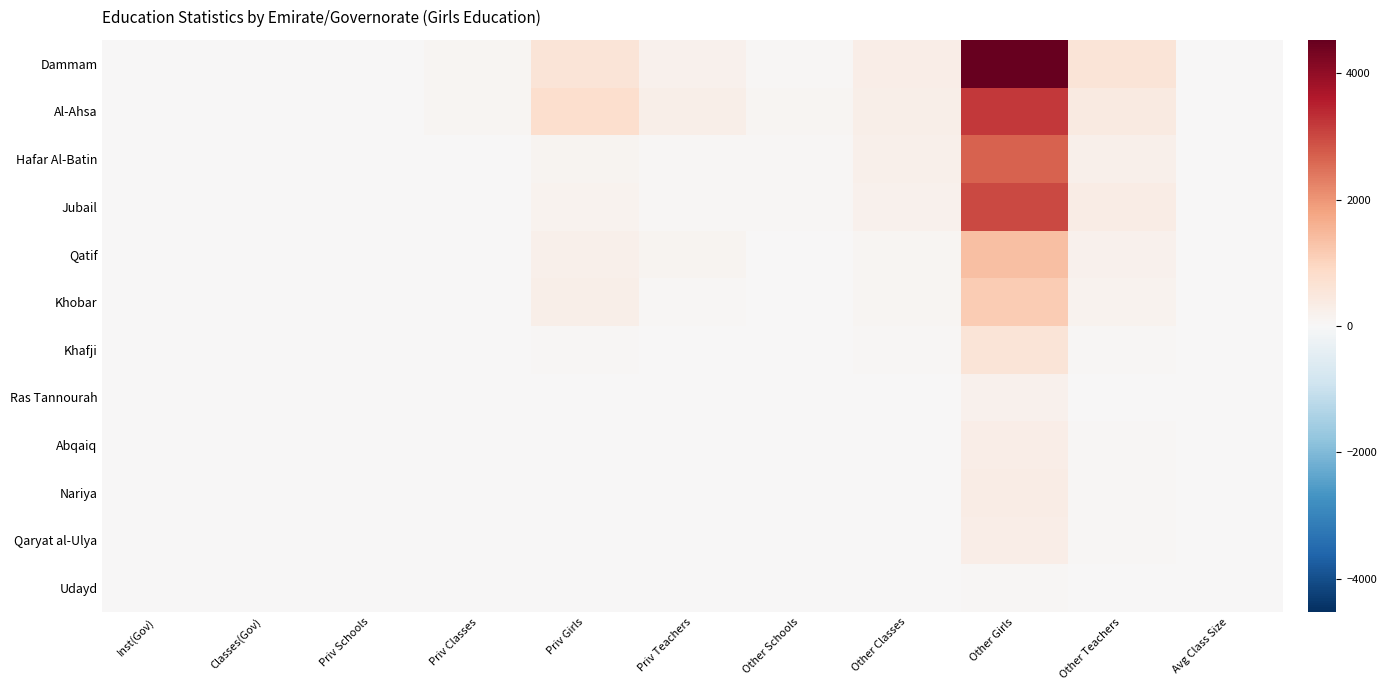

Reading left to right, what are all the values shown in this chart?

Dammam: Inst(Gov)=0.0	Classes(Gov)=0.0	Priv Schools=18.0	Priv Classes=94.0	Priv Girls=580.0	Priv Teachers=205.0	Other Schools=65.0	Other Classes=306.0	Other Girls=4527.0	Other Teachers=583.0	Avg Class Size=14.8
Al-Ahsa: Inst(Gov)=0.0	Classes(Gov)=0.0	Priv Schools=22.0	Priv Classes=102.0	Priv Girls=748.0	Priv Teachers=275.0	Other Schools=106.0	Other Classes=273.0	Other Girls=3212.0	Other Teachers=401.0	Avg Class Size=11.8
Hafar Al-Batin: Inst(Gov)=0.0	Classes(Gov)=0.0	Priv Schools=7.0	Priv Classes=25.0	Priv Girls=121.0	Priv Teachers=44.0	Other Schools=56.0	Other Classes=214.0	Other Girls=2679.0	Other Teachers=222.0	Avg Class Size=12.5
Jubail: Inst(Gov)=0.0	Classes(Gov)=0.0	Priv Schools=8.0	Priv Classes=27.0	Priv Girls=148.0	Priv Teachers=45.0	Other Schools=37.0	Other Classes=179.0	Other Girls=2985.0	Other Teachers=345.0	Avg Class Size=16.7
Qatif: Inst(Gov)=0.0	Classes(Gov)=0.0	Priv Schools=7.0	Priv Classes=30.0	Priv Girls=225.0	Priv Teachers=107.0	Other Schools=27.0	Other Classes=98.0	Other Girls=1372.0	Other Teachers=180.0	Avg Class Size=14.0
Khobar: Inst(Gov)=0.0	Classes(Gov)=0.0	Priv Schools=7.0	Priv Classes=32.0	Priv Girls=265.0	Priv Teachers=49.0	Other Schools=20.0	Other Classes=86.0	Other Girls=1141.0	Other Teachers=153.0	Avg Class Size=13.3
Khafji: Inst(Gov)=0.0	Classes(Gov)=0.0	Priv Schools=5.0	Priv Classes=13.0	Priv Girls=50.0	Priv Teachers=13.0	Other Schools=11.0	Other Classes=40.0	Other Girls=597.0	Other Teachers=66.0	Avg Class Size=14.9
Ras Tannourah: Inst(Gov)=0.0	Classes(Gov)=0.0	Priv Schools=1.0	Priv Classes=4.0	Priv Girls=23.0	Priv Teachers=8.0	Other Schools=4.0	Other Classes=11.0	Other Girls=206.0	Other Teachers=20.0	Avg Class Size=18.7
Abqaiq: Inst(Gov)=0.0	Classes(Gov)=0.0	Priv Schools=4.0	Priv Classes=10.0	Priv Girls=26.0	Priv Teachers=15.0	Other Schools=12.0	Other Classes=24.0	Other Girls=306.0	Other Teachers=50.0	Avg Class Size=12.8
Nariya: Inst(Gov)=0.0	Classes(Gov)=0.0	Priv Schools=3.0	Priv Classes=7.0	Priv Girls=22.0	Priv Teachers=5.0	Other Schools=11.0	Other Classes=29.0	Other Girls=331.0	Other Teachers=52.0	Avg Class Size=11.4
Qaryat al-Ulya: Inst(Gov)=0.0	Classes(Gov)=0.0	Priv Schools=0.0	Priv Classes=0.0	Priv Girls=0.0	Priv Teachers=0.0	Other Schools=11.0	Other Classes=31.0	Other Girls=316.0	Other Teachers=64.0	Avg Class Size=10.2
Udayd: Inst(Gov)=0.0	Classes(Gov)=0.0	Priv Schools=0.0	Priv Classes=0.0	Priv Girls=0.0	Priv Teachers=0.0	Other Schools=2.0	Other Classes=3.0	Other Girls=54.0	Other Teachers=4.0	Avg Class Size=18.0